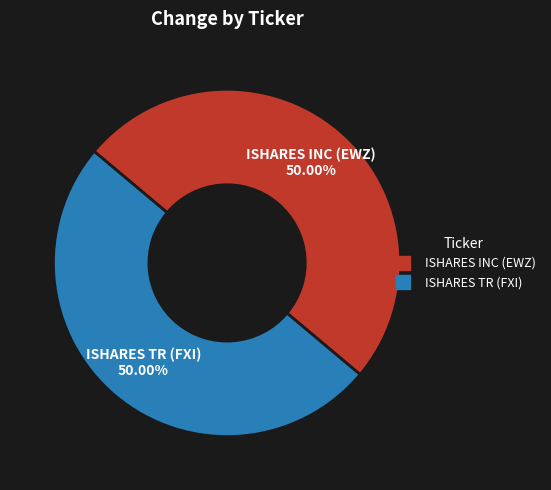

Combined, do ISHARES TR (FXI) and ISHARES INC (EWZ) account for over 50%?

Yes